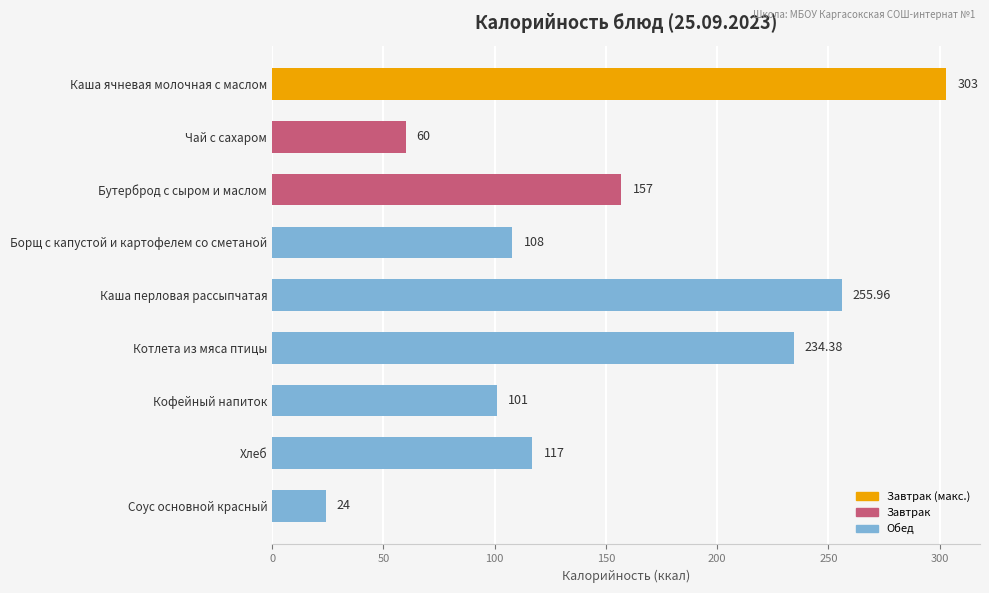

Does the chart contain any negative values?

No